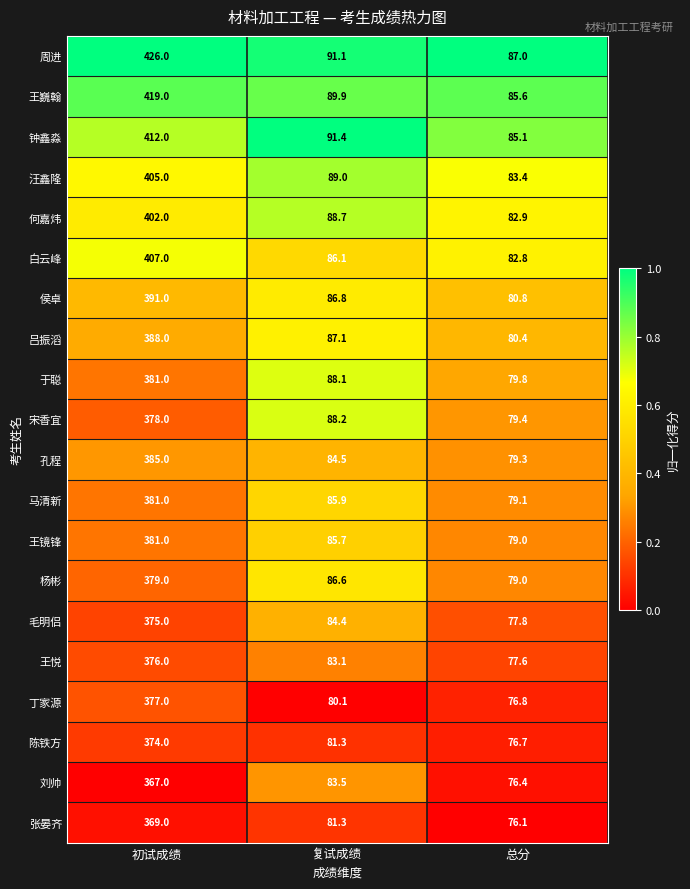

The value of 周进 at 总分 is 60.3. True or false?

False